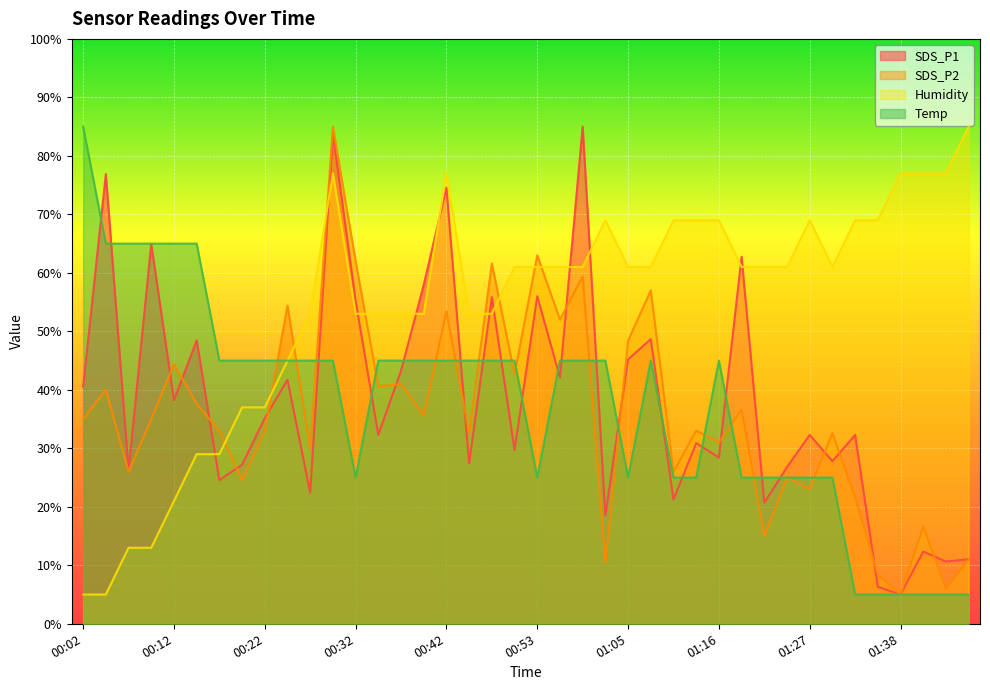

How many lines are shown in the chart?

4